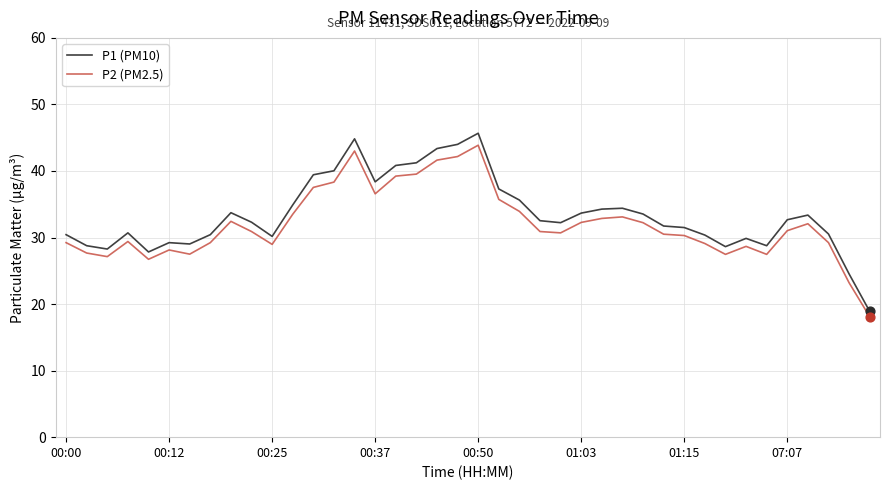

Which series has the largest total across all categories?

P1 (PM10)